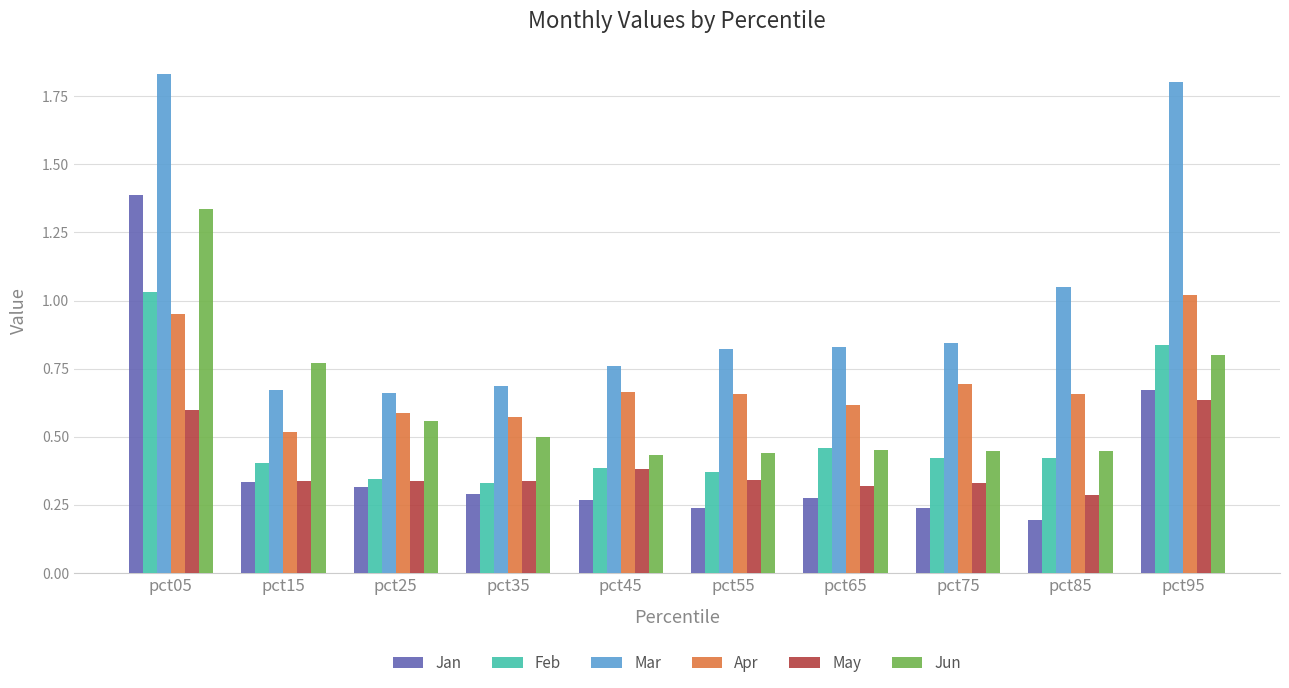

Which label corresponds to the smallest value in the chart?

pct85